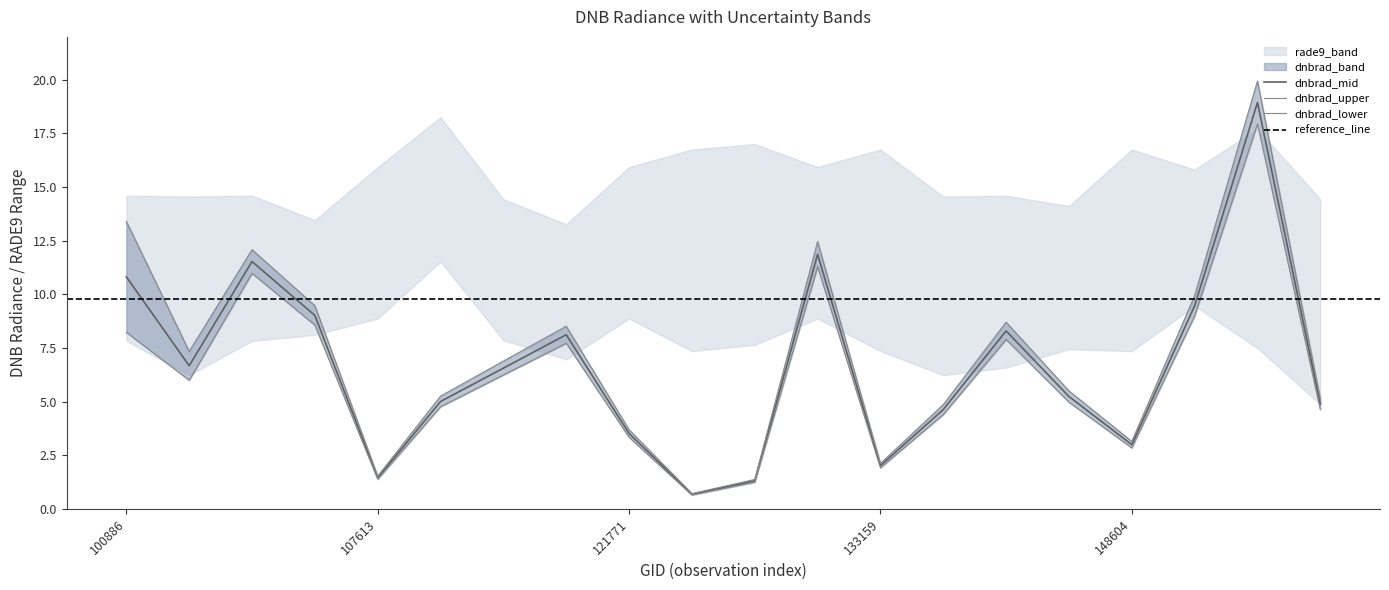

True or false: dnbrad_upper and dnbrad_mid cross at least once.

False